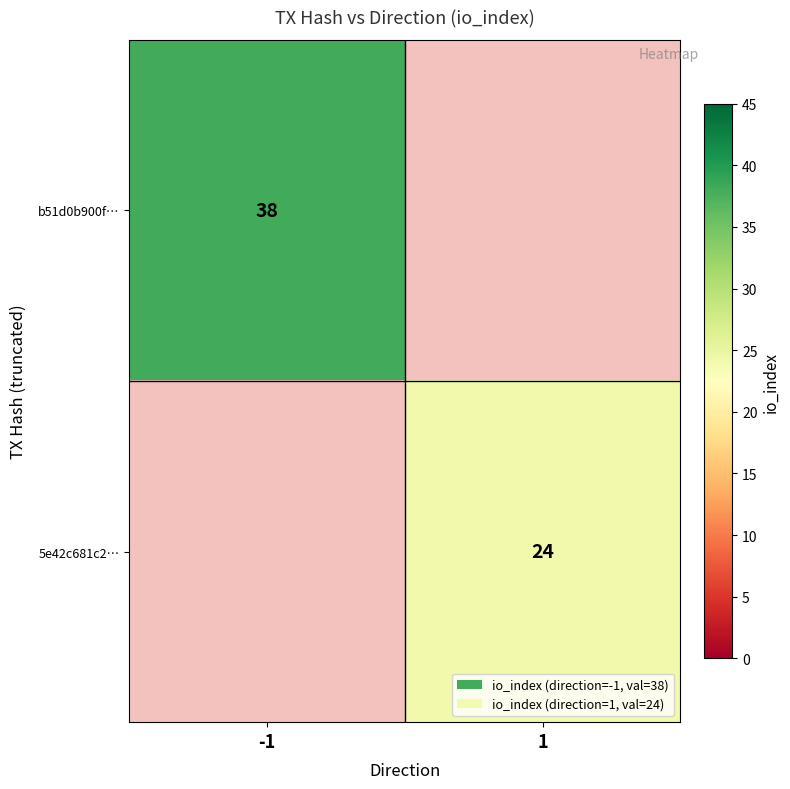

The 5e42c681c2… series shows 10 at 1. True or false?

False